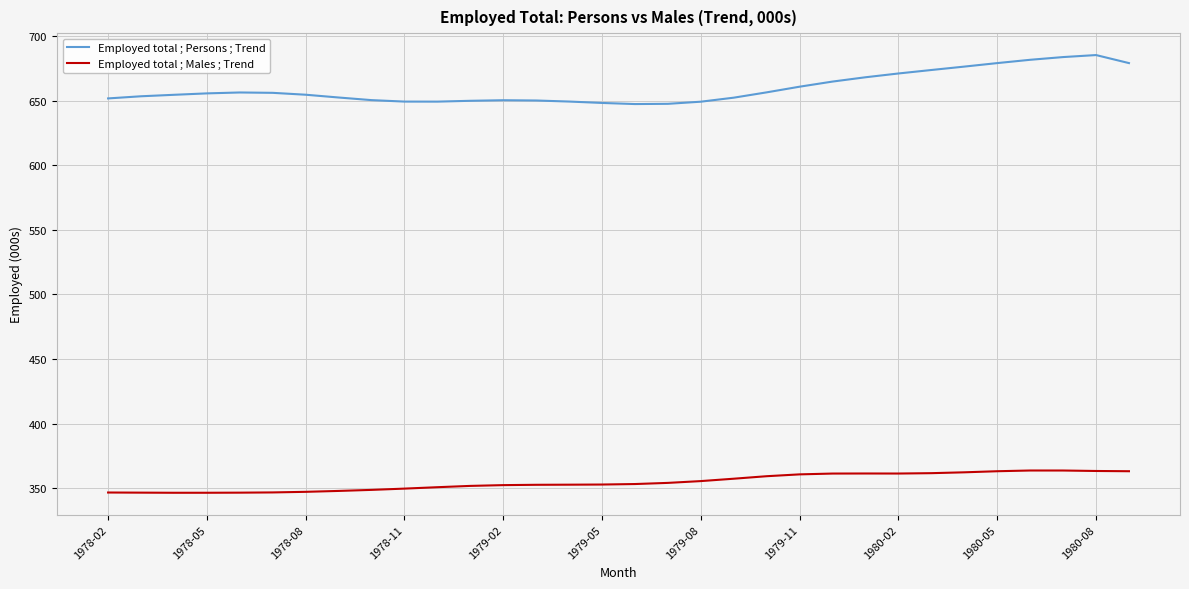

What is the average value of the Employed total ; Males ; Trend series?

354.8